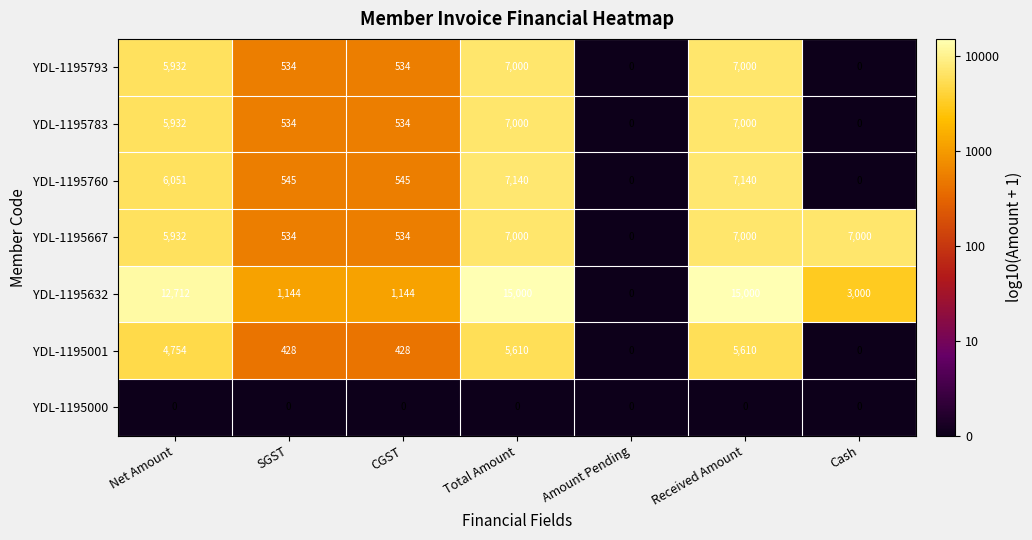

What is the sum of the YDL-1195760 values at CGST and Received Amount?

7685